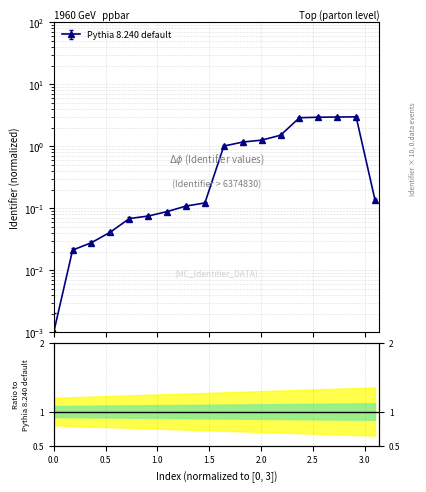

What is the average value?

1.0